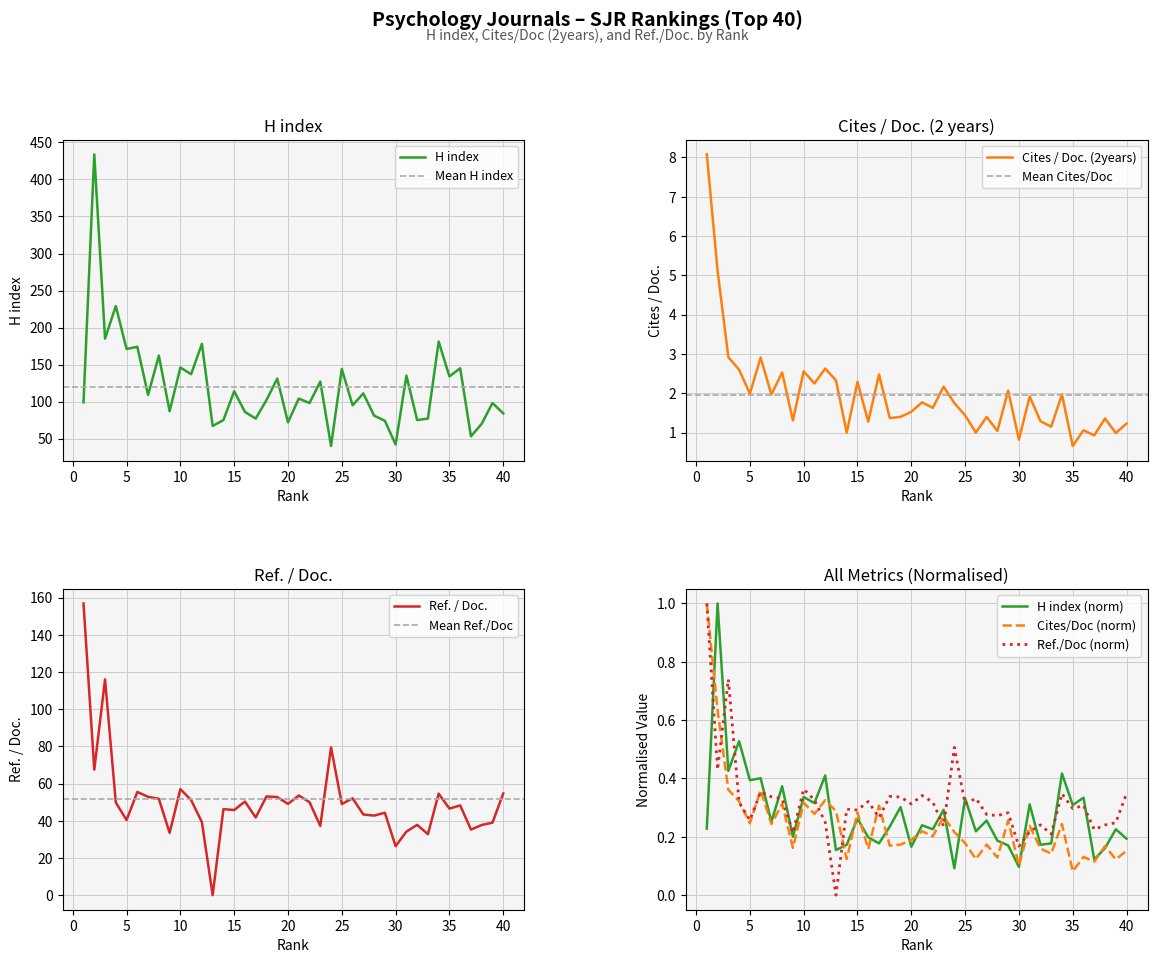

True or false: Cites / Doc. (2years) has more than 2 interior local peaks.

True